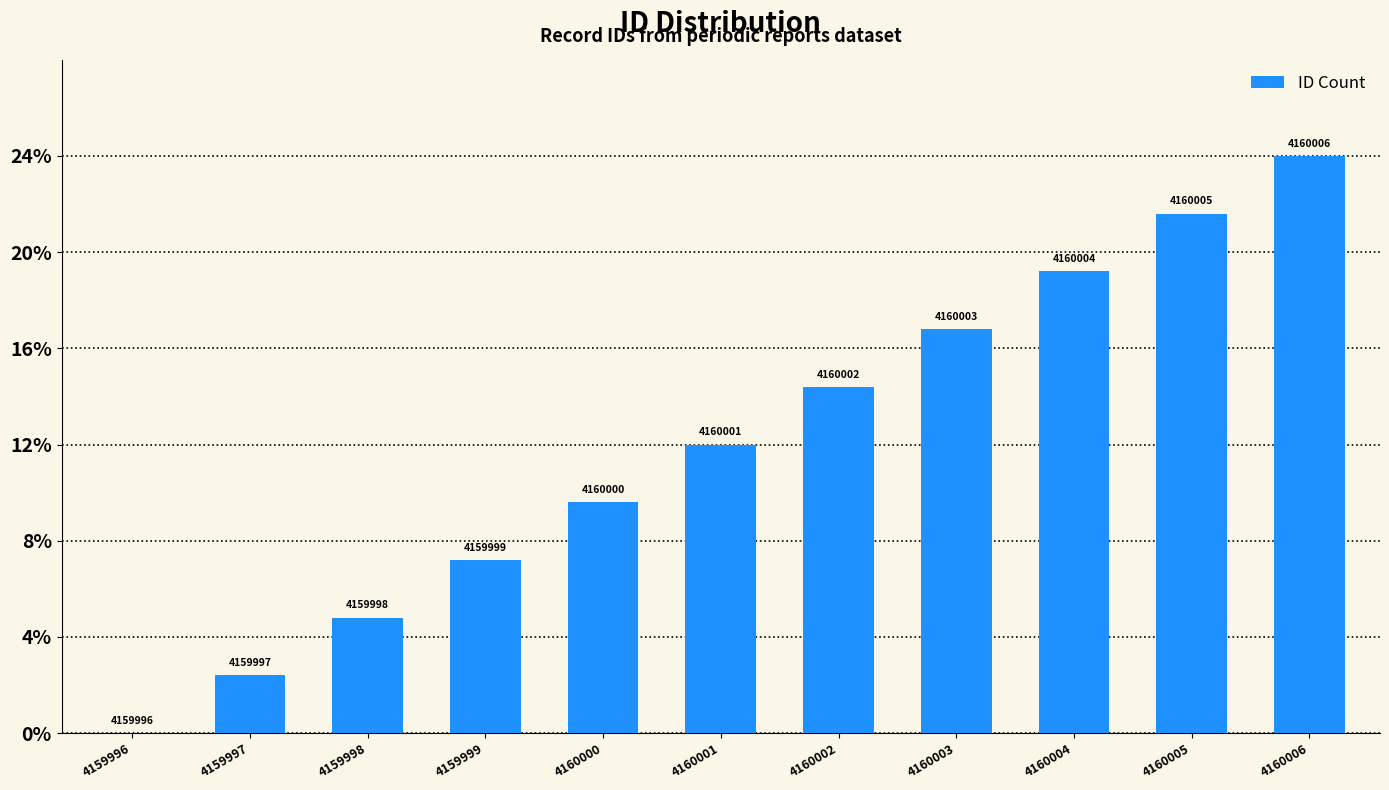

Which label corresponds to the largest value in the chart?

4160006